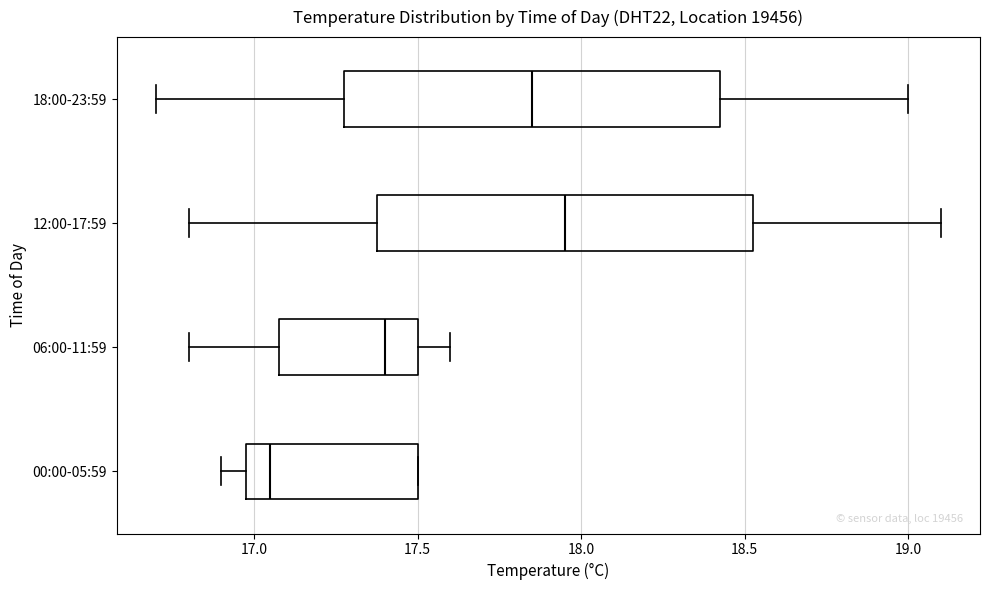

Which box's median line is the furthest to the right?

12:00-17:59